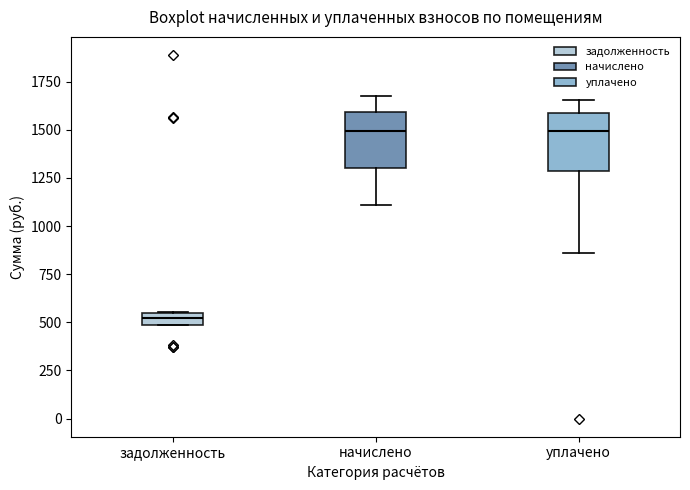

Where is the upper edge of the box for задолженность on the y-axis? The values are not printed on the chart, so give them approximately, as read against the axis.

550